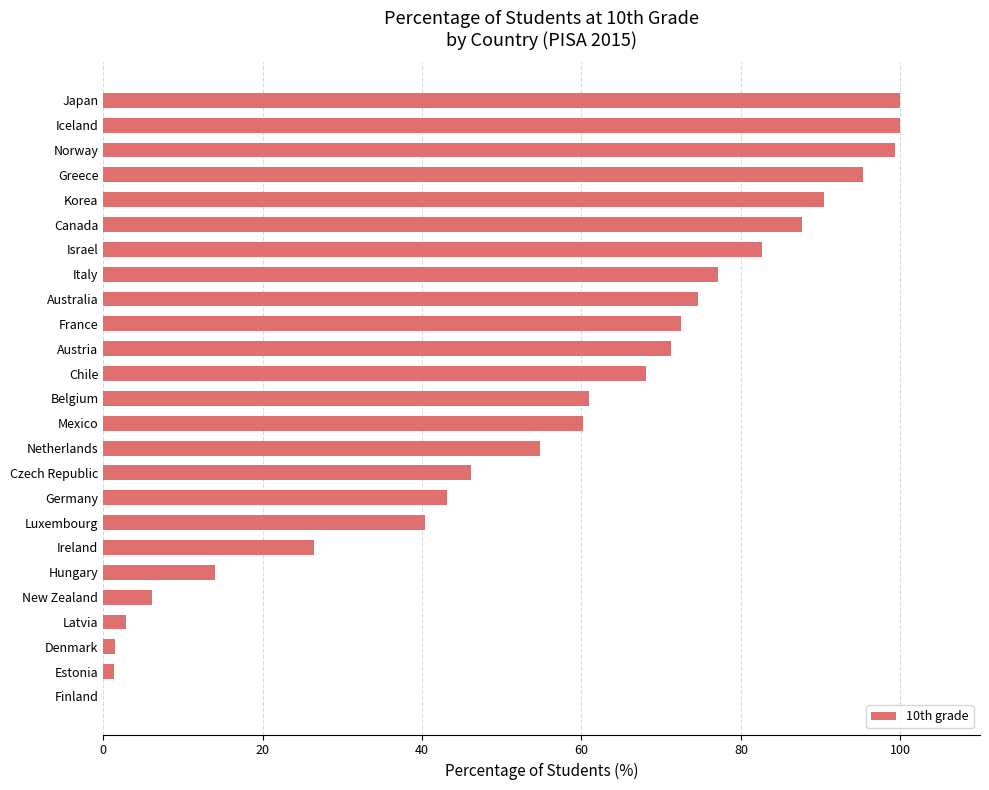

Which has a higher value, Japan or Canada?

Japan